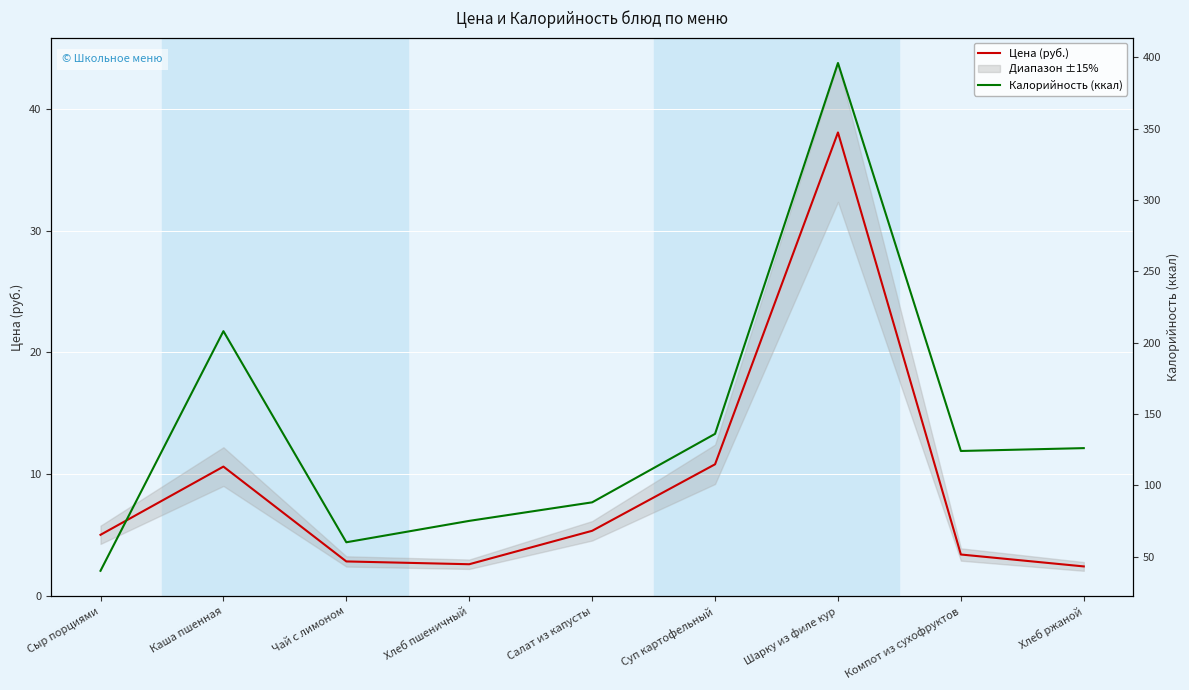

Read the Калорийность (ккал) value at Шарку из филе кур.

396.0